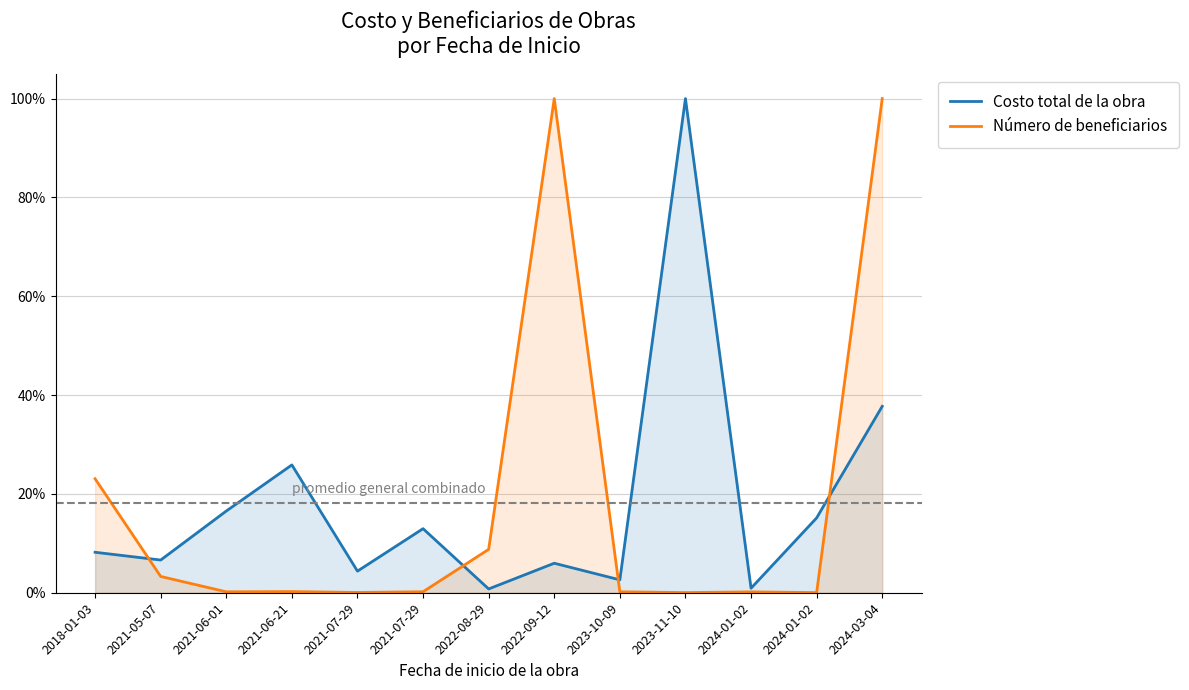

In Número de beneficiarios, how many points are lower than both neighbors (excluding endpoints)?

4